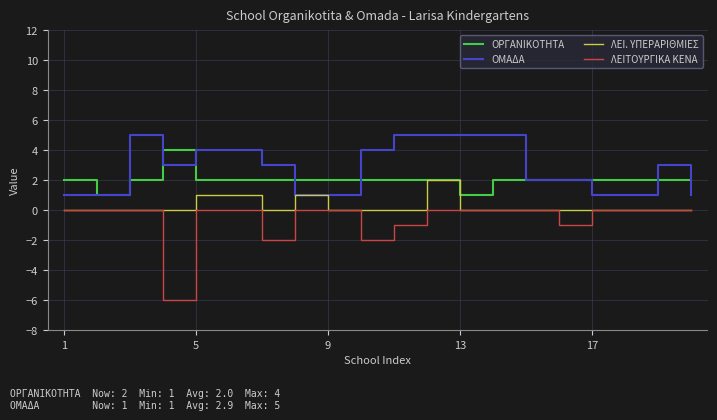

What is the minimum value for ΛΕΙΤΟΥΡΓΙΚΑ ΚΕΝΑ?

-6